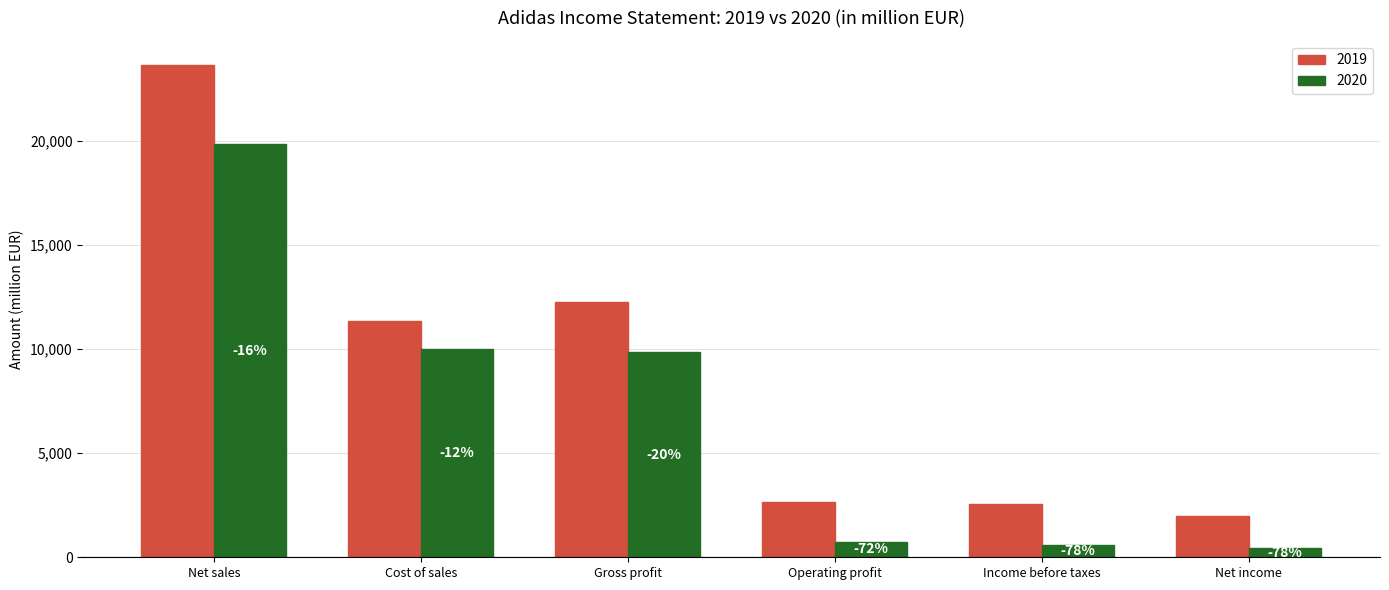

What are all the series names shown in the legend?

2019, 2020